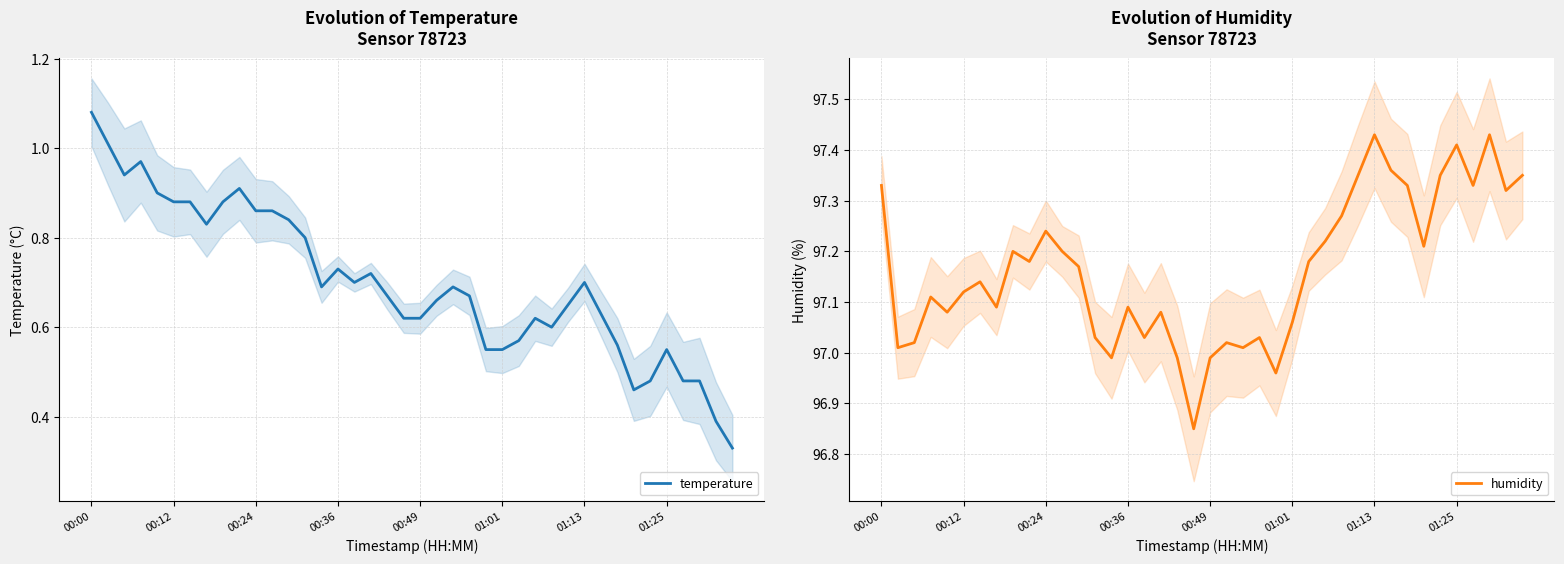

The temperature series shows 0.6 at 00:24. True or false?

False